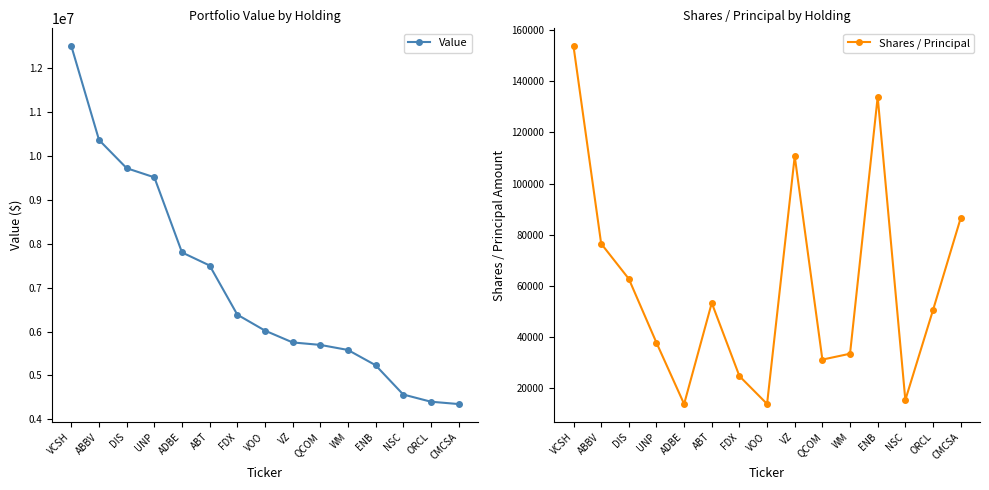

What is the value of the Value point at the 7th from the left?

6383586